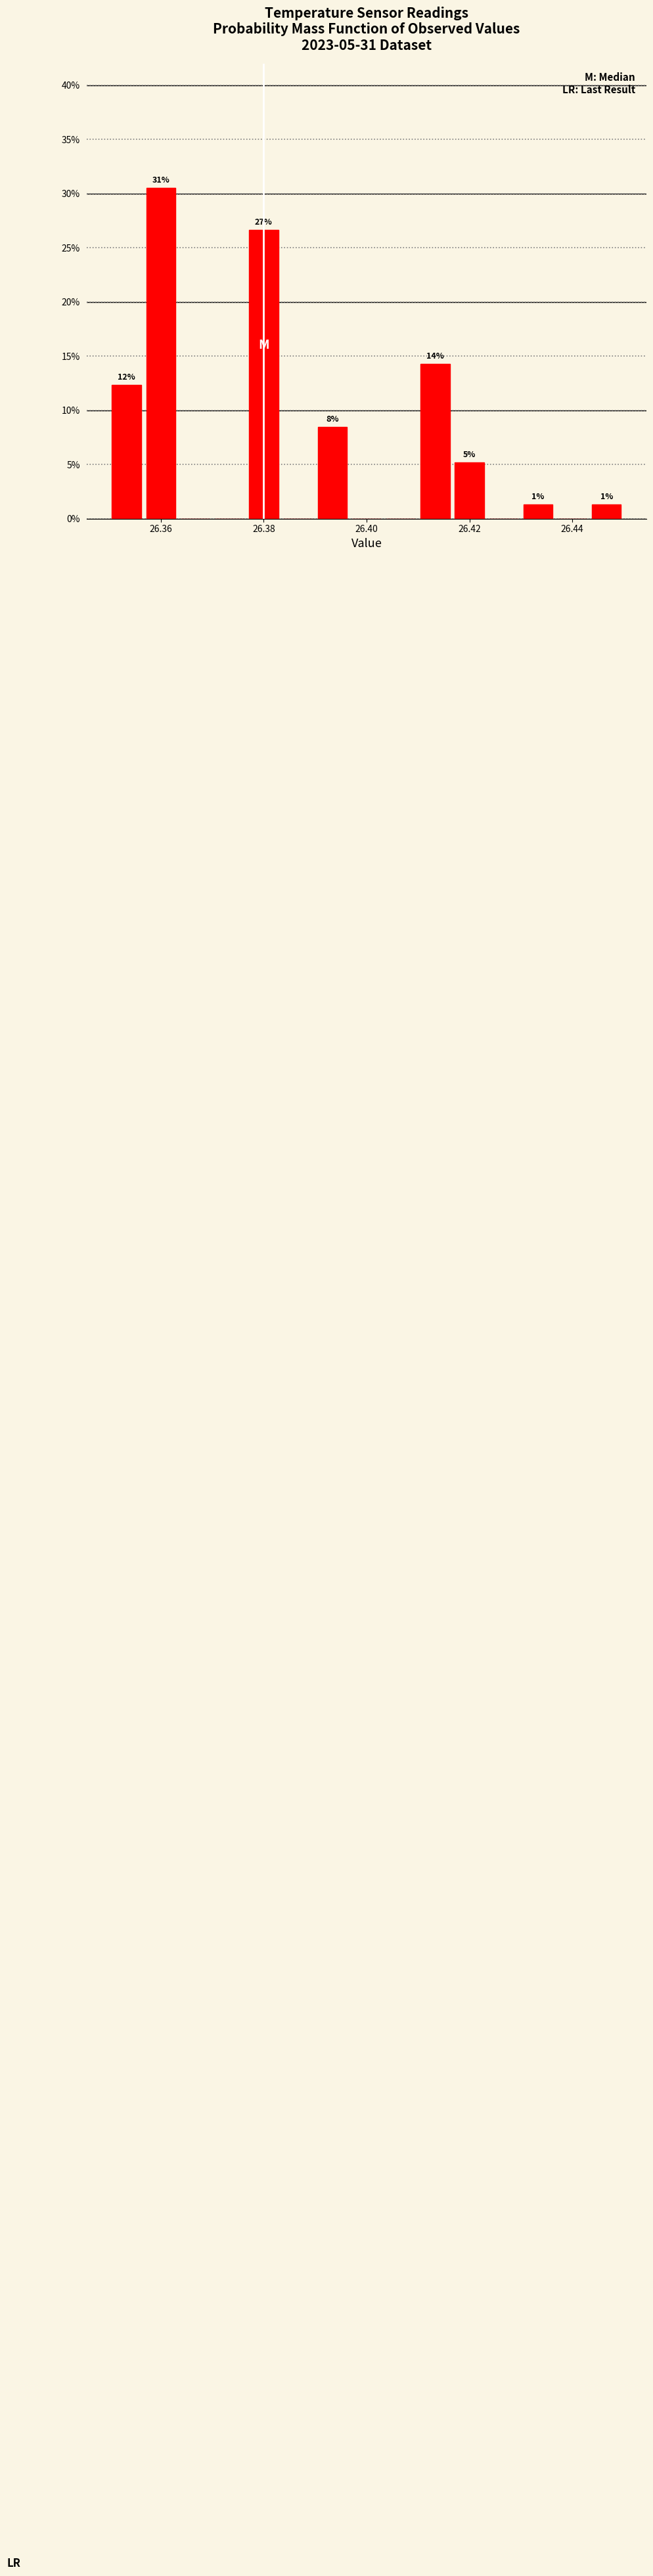

Read against the x-axis, roughly where is the centre of the tallest bar?

26.360